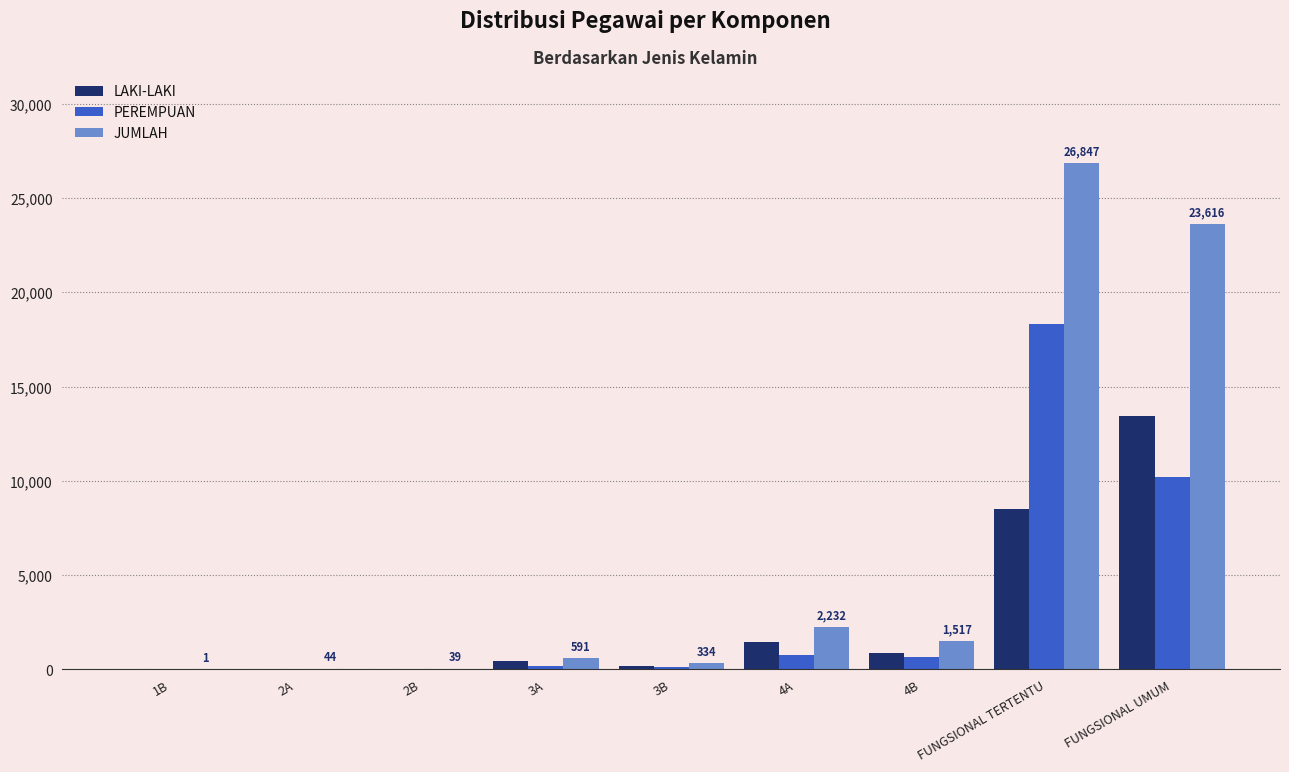

At which category is the sum across all series the highest?

FUNGSIONAL TERTENTU